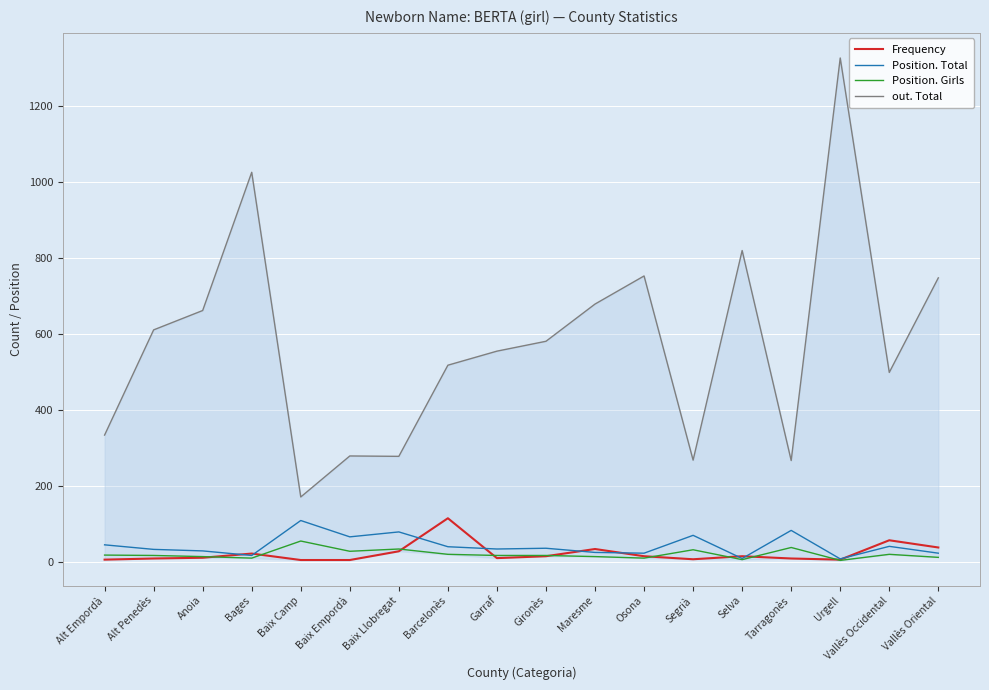

Reading left to right, what are all the values shown in this chart?

Frequency: Alt Empordà=5	Alt Penedès=8	Anoia=10	Bages=21	Baix Camp=4	Baix Empordà=4	Baix Llobregat=27	Barcelonès=114	Garraf=9	Gironès=14	Maresme=33	Osona=14	Segrià=6	Selva=14	Tarragonès=8	Urgell=5	Vallès Occidental=56	Vallès Oriental=37
Position. Total: Alt Empordà=44	Alt Penedès=32	Anoia=28	Bages=16	Baix Camp=108	Baix Empordà=65	Baix Llobregat=78	Barcelonès=39	Garraf=33	Gironès=35	Maresme=24	Osona=22	Segrià=69	Selva=8	Tarragonès=82	Urgell=7	Vallès Occidental=40	Vallès Oriental=22
Position. Girls: Alt Empordà=17	Alt Penedès=16	Anoia=13	Bages=9	Baix Camp=54	Baix Empordà=27	Baix Llobregat=33	Barcelonès=19	Garraf=16	Gironès=16	Maresme=13	Osona=9	Segrià=31	Selva=5	Tarragonès=37	Urgell=3	Vallès Occidental=19	Vallès Oriental=11
out. Total: Alt Empordà=333	Alt Penedès=610	Anoia=661	Bages=1025	Baix Camp=170	Baix Empordà=278	Baix Llobregat=277	Barcelonès=517	Garraf=554	Gironès=580	Maresme=678	Osona=752	Segrià=267	Selva=819	Tarragonès=266	Urgell=1326	Vallès Occidental=498	Vallès Oriental=747